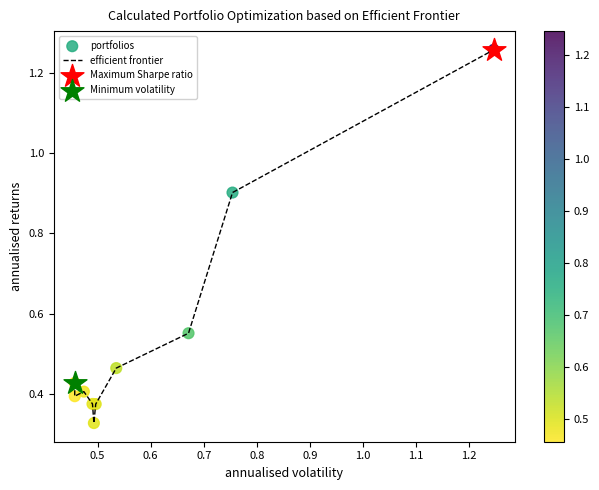

What is the difference between the maximum and minimum values?

0.9